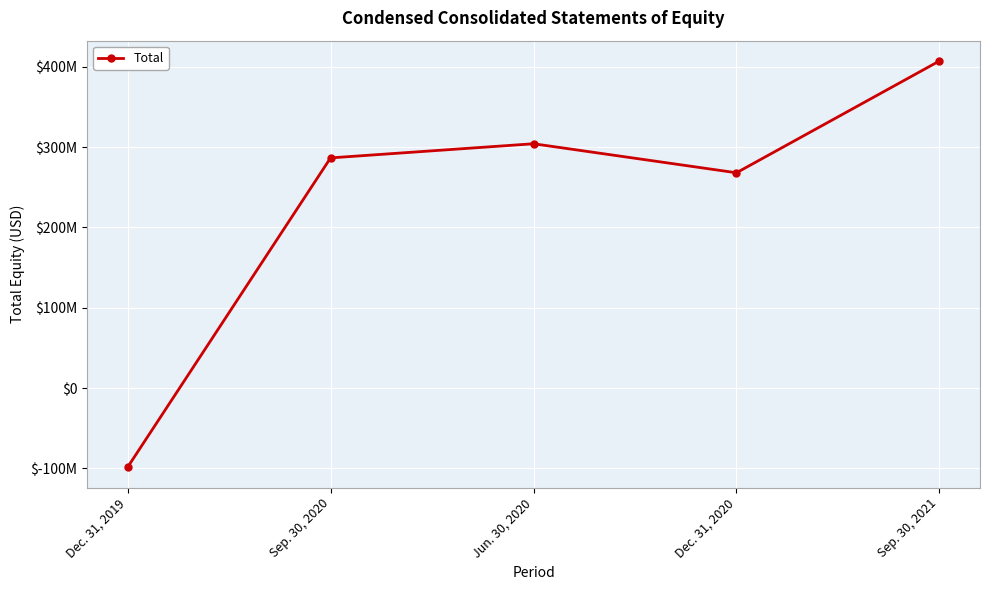

Does the chart have visible grid lines?

Yes